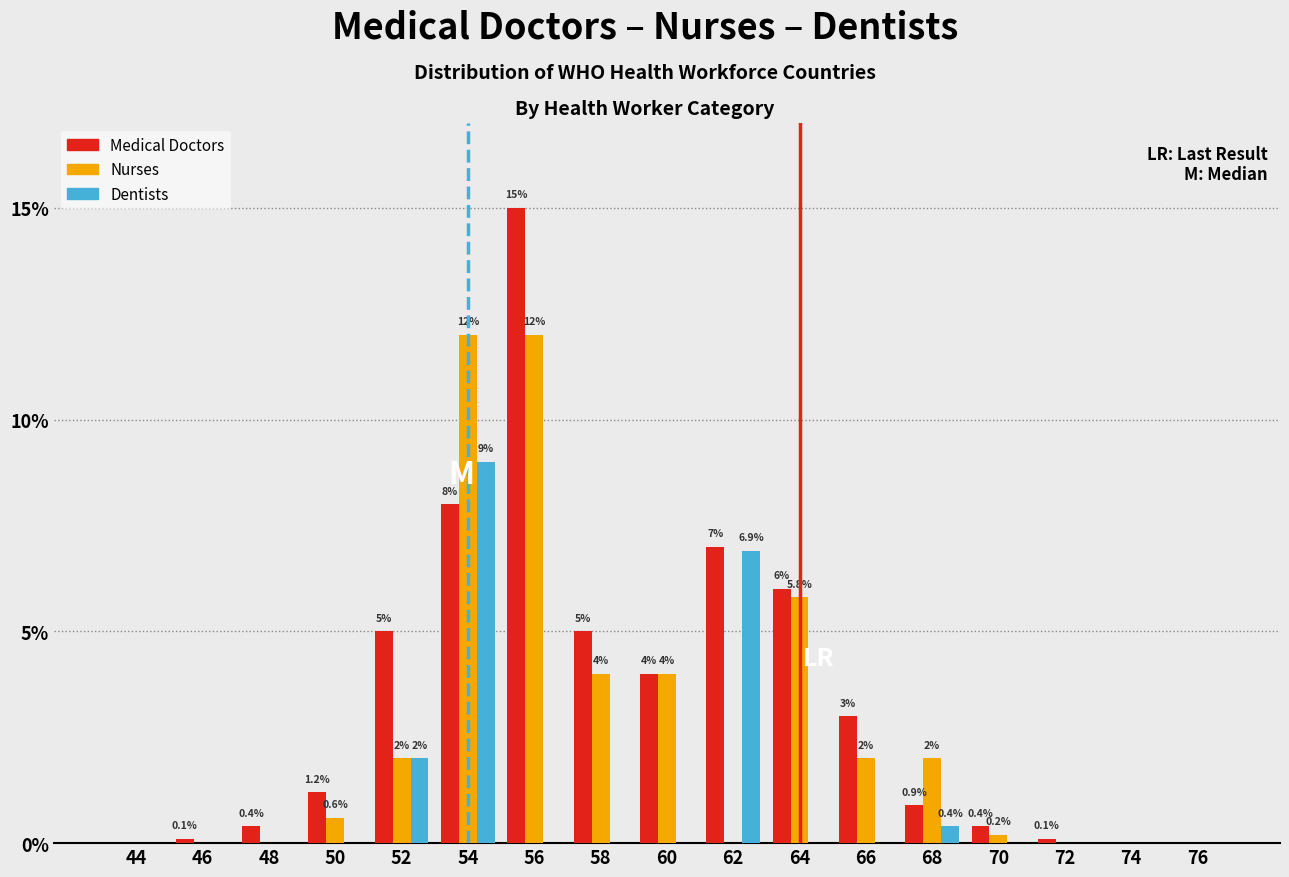

Reading left to right, list all the values displayed in this chart.

Medical Doctors: 44=0.0	46=0.1	48=0.4	50=1.2	52=5.0	54=8.0	56=15.0	58=5.0	60=4.0	62=7.0	64=6.0	66=3.0	68=0.9	70=0.4	72=0.1	74=0.0	76=0.0
Nurses: 44=0.0	46=0.0	48=0.0	50=0.6	52=2.0	54=12.0	56=12.0	58=4.0	60=4.0	62=0.0	64=5.8	66=2.0	68=2.0	70=0.2	72=0.0	74=0.0	76=0.0
Dentists: 44=0.0	46=0.0	48=0.0	50=0.0	52=2.0	54=9.0	56=0.0	58=0.0	60=0.0	62=6.9	64=0.0	66=0.0	68=0.4	70=0.0	72=0.0	74=0.0	76=0.0